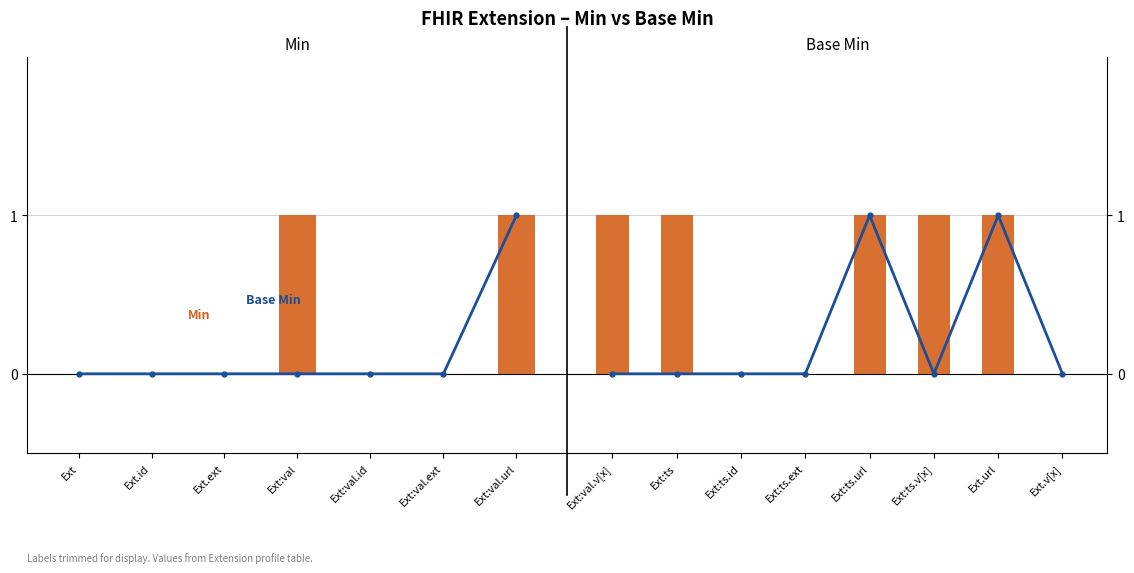

Count the number of data series in this chart.

2